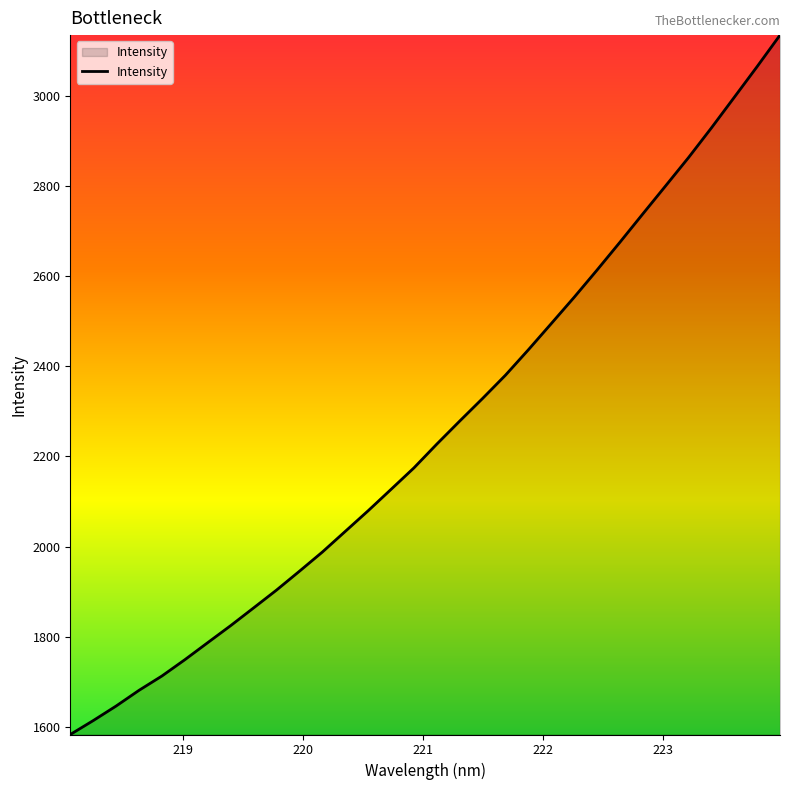

What is the maximum value shown in the chart?

3135.0